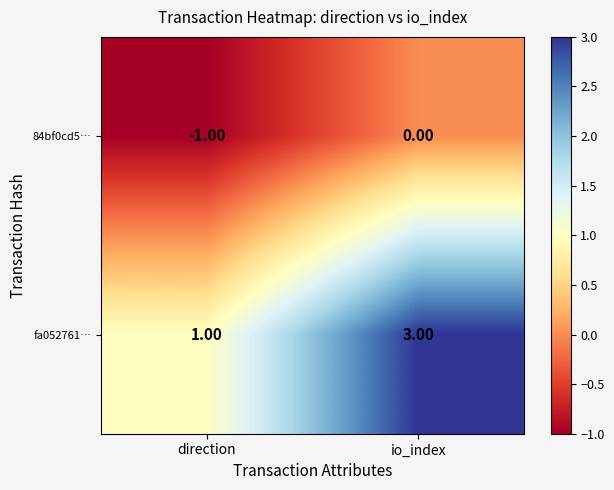

List the labels in order of 84bf0cd5… value, largest first.

io_index, direction